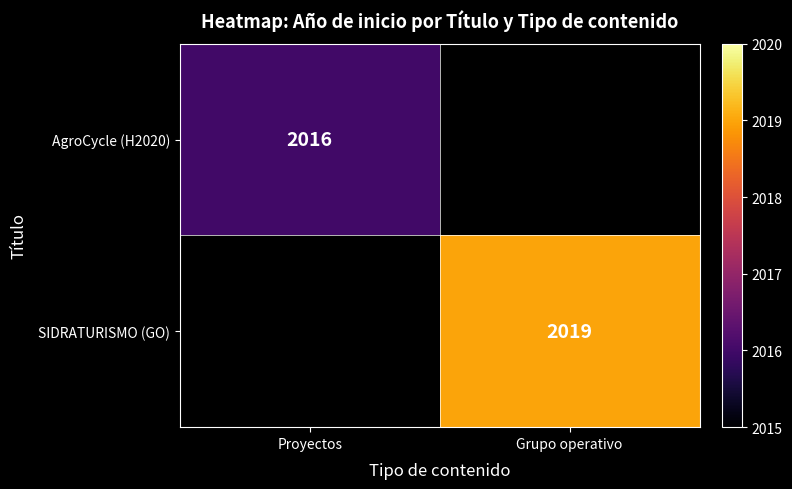

The SIDRATURISMO (GO) series shows 440 at Grupo operativo. True or false?

False